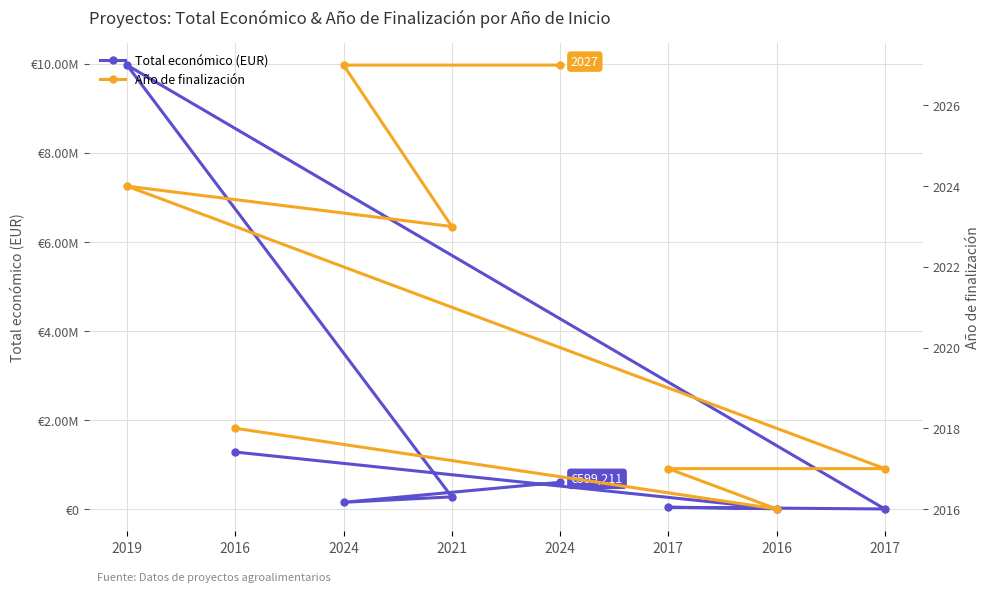

What is the value of the Año de finalización point at the 6th from the left?

2023